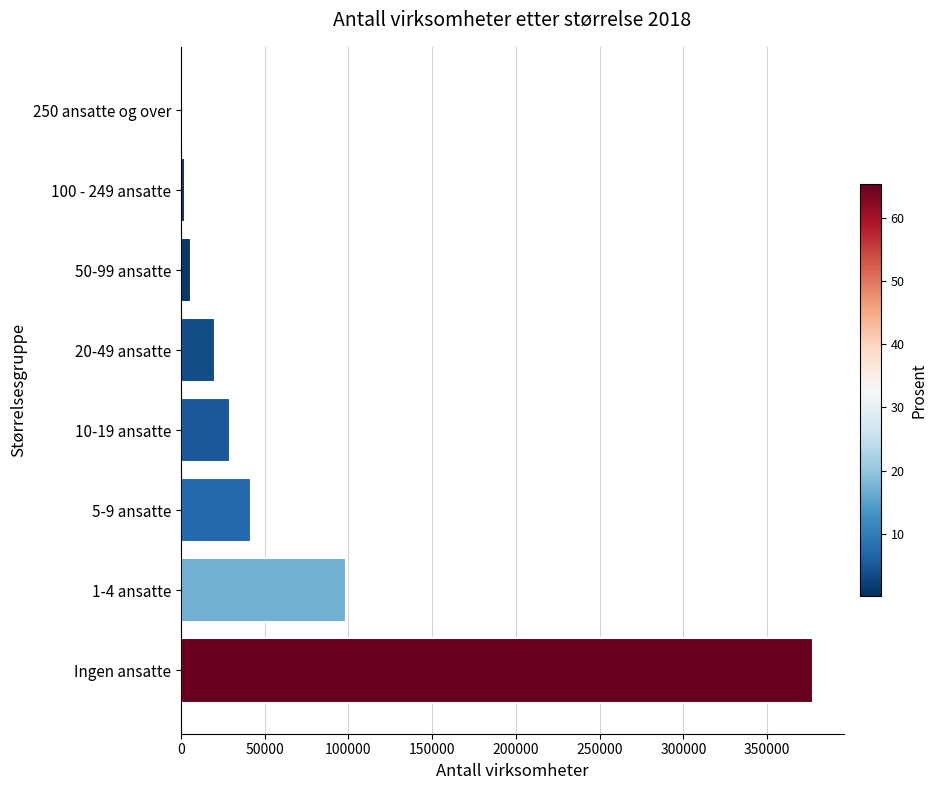

Approximately how many times larger is the value at 1-4 ansatte compared to 5-9 ansatte?

2.4